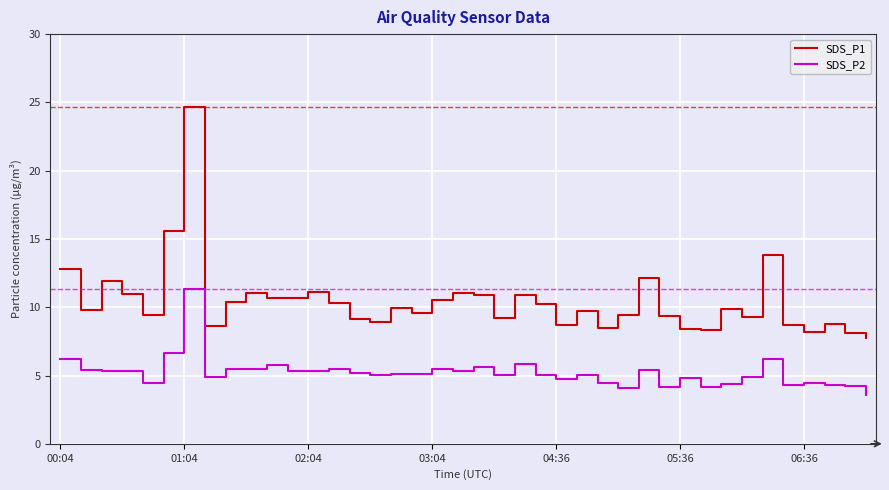

True or false: SDS_P2 and SDS_P1 intersect in this chart.

False